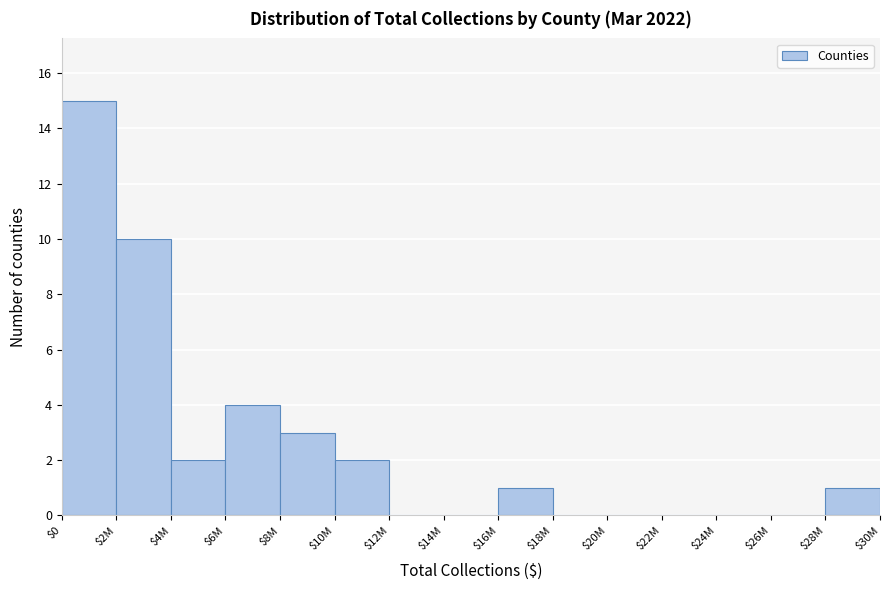

What is the sum of all values?

38